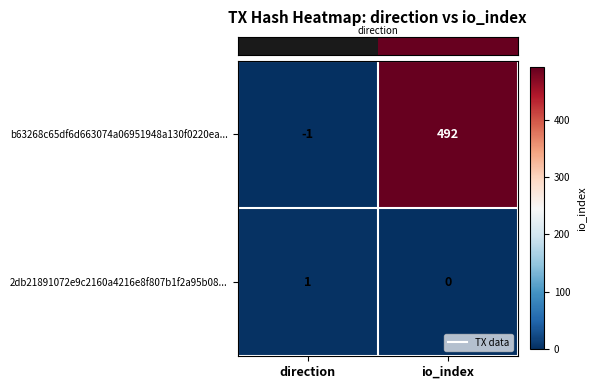

At which category is the sum across all series the highest?

io_index